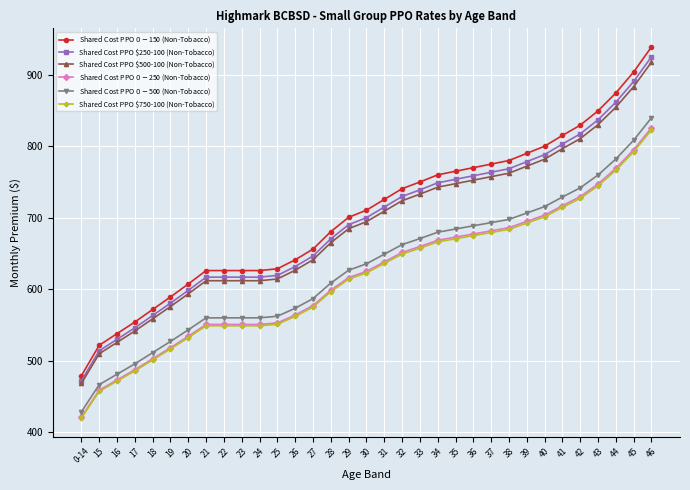

What is the sum of the Shared Cost PPO $0-$150 (Non-Tobacco) values at 36 and 34?

1530.0